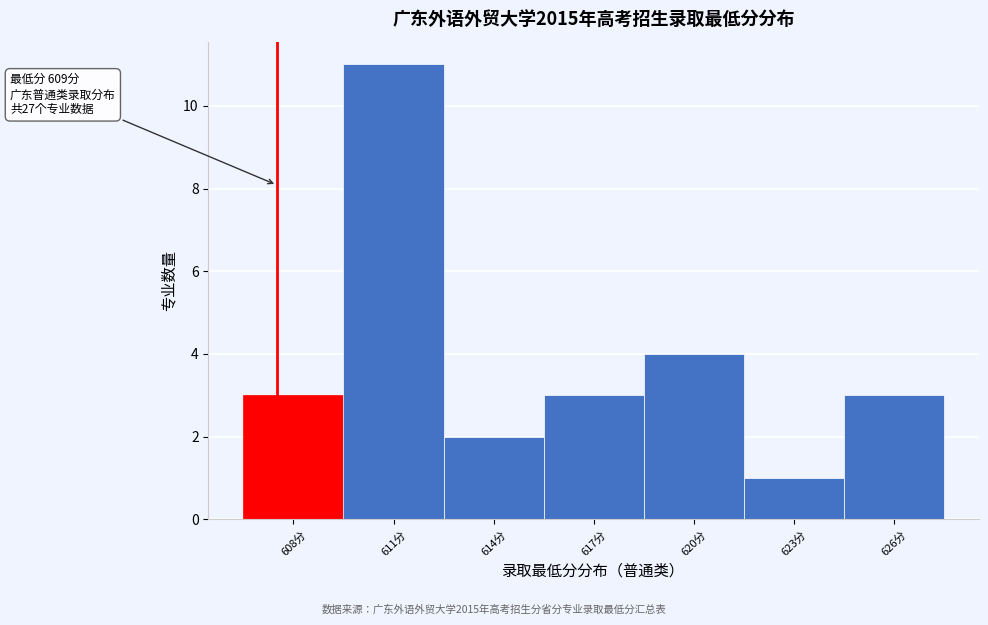

Reading left to right, transcribe all the data shown in this chart.

3	11	2	3	4	1	3